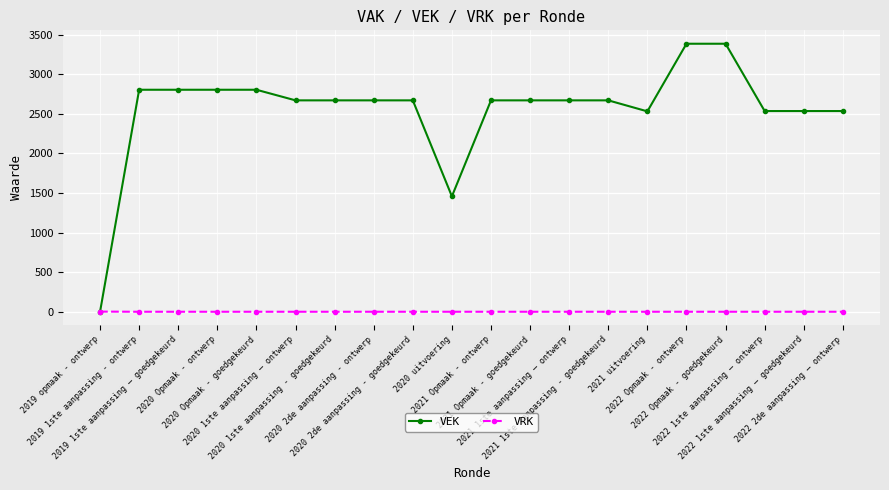

Which series has the largest total across all categories?

VEK